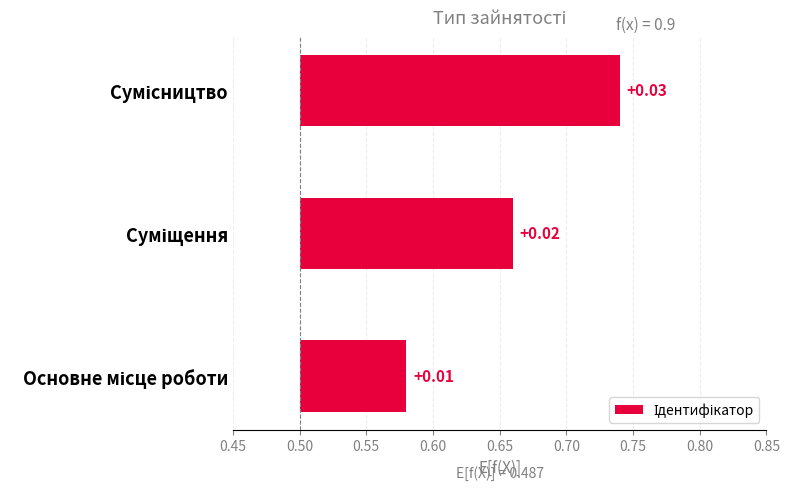

What is the difference between the maximum and minimum values?

0.2